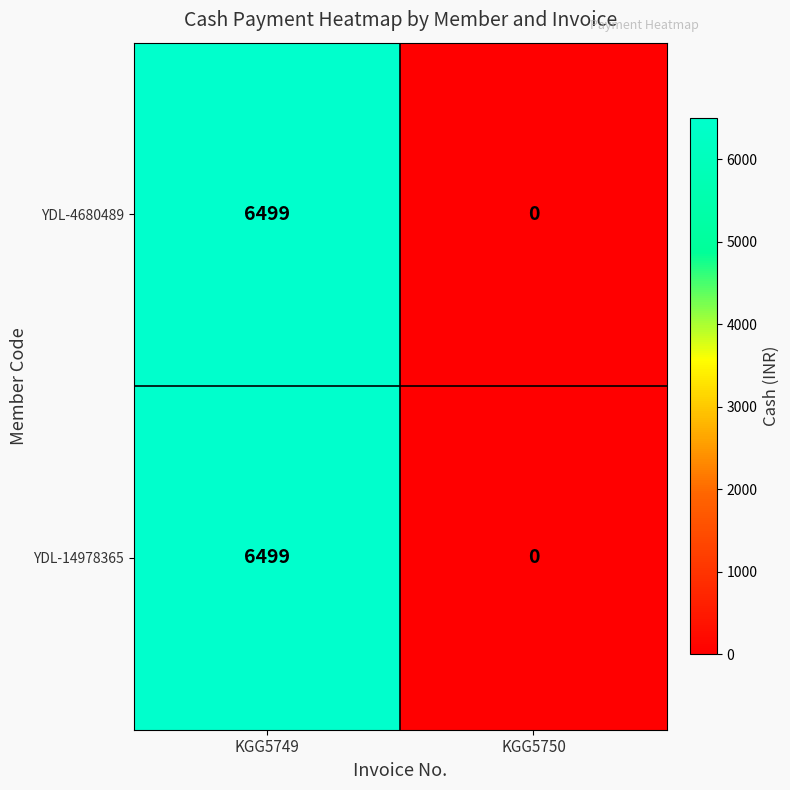

Reading left to right, extract all data points from this chart.

YDL-4680489: 6499	0
YDL-14978365: 6499	0